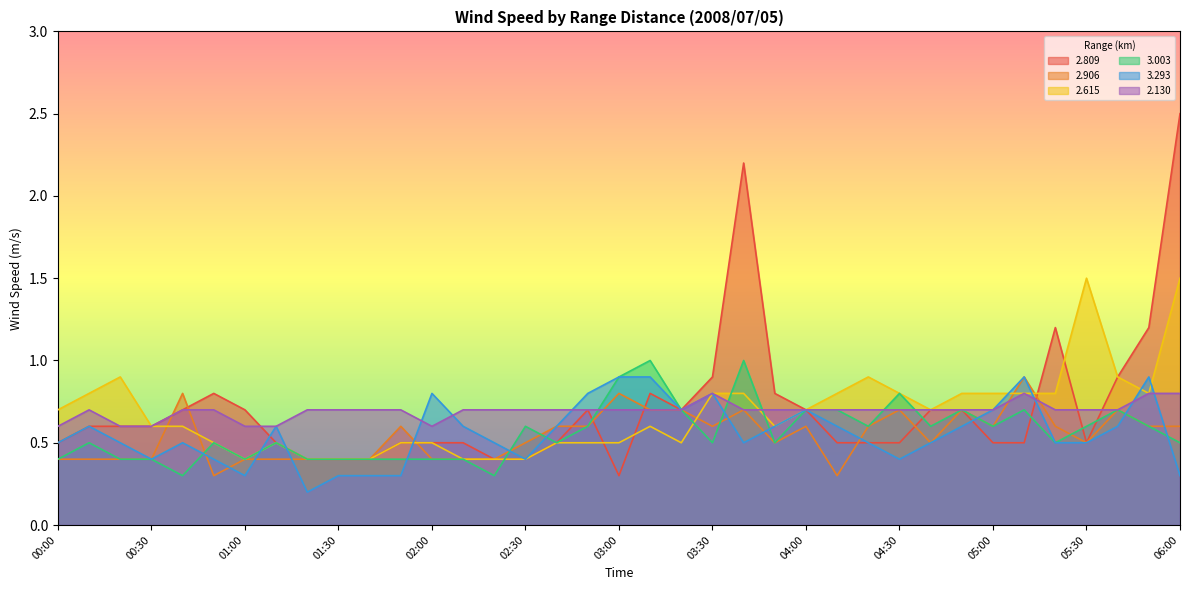

True or false: 2.615 has a value of 0.4 at 04:00.

False